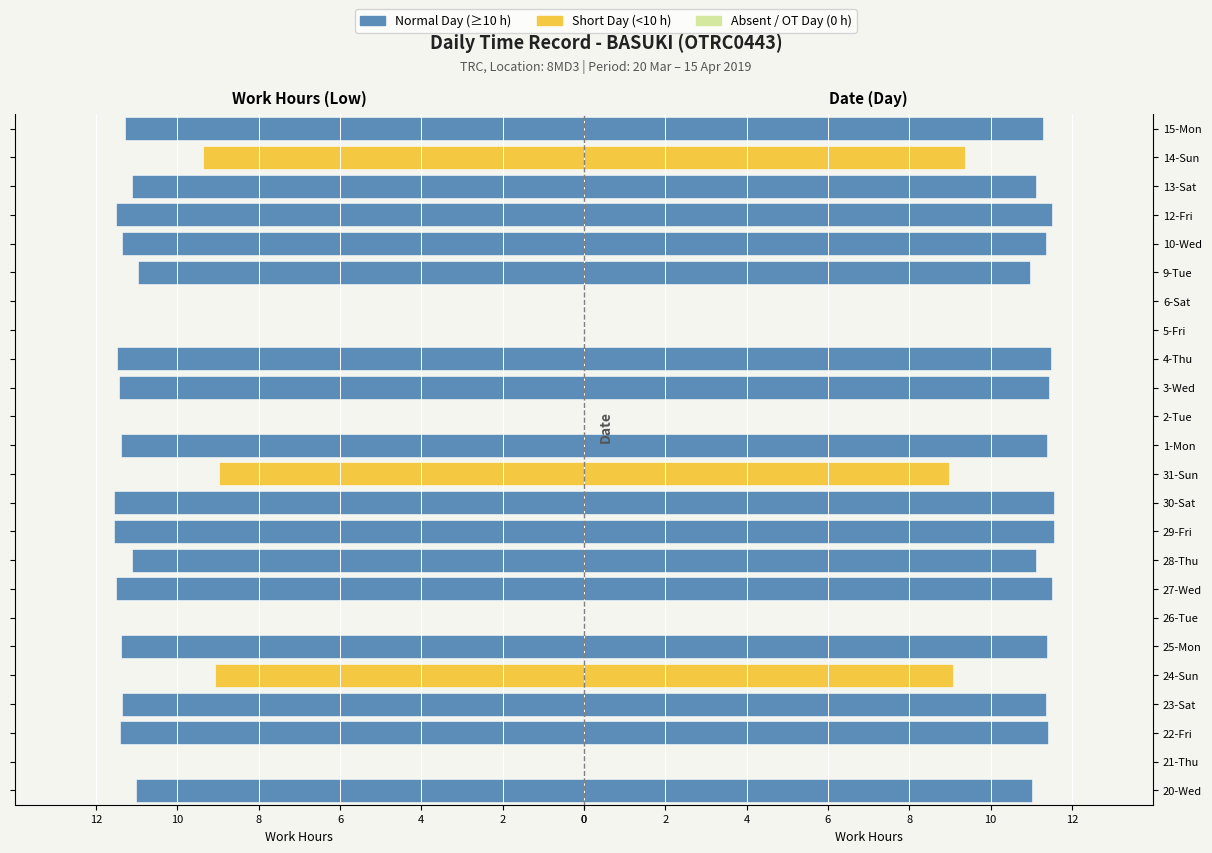

The value at 6 is 16.0. True or false?

False